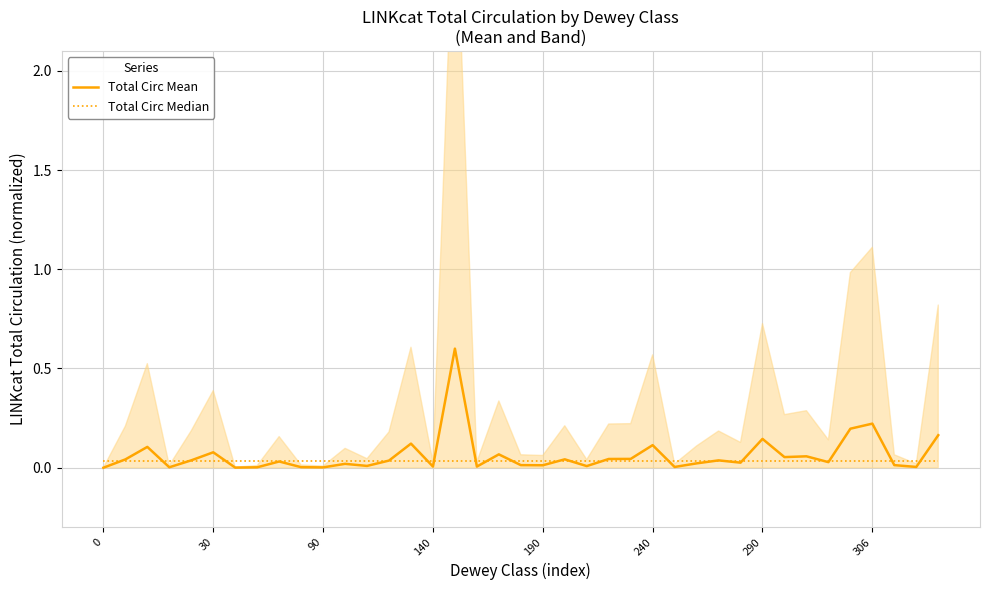

What are all the series names shown in the legend?

Total Circ Mean, Total Circ Median